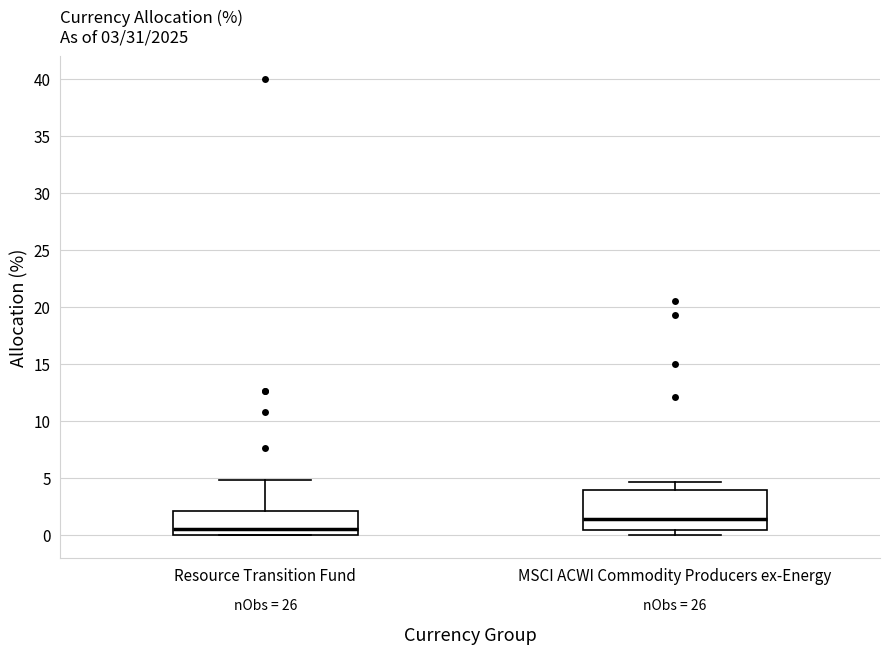

Comparing the boxes themselves (not the whiskers), which one is the tallest?

MSCI ACWI Commodity Producers ex-Energy